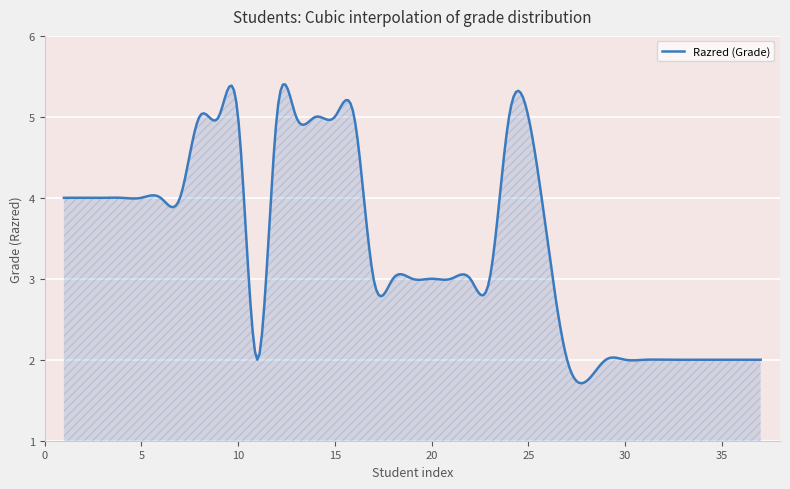

What is the difference between the maximum and minimum values?

3.7